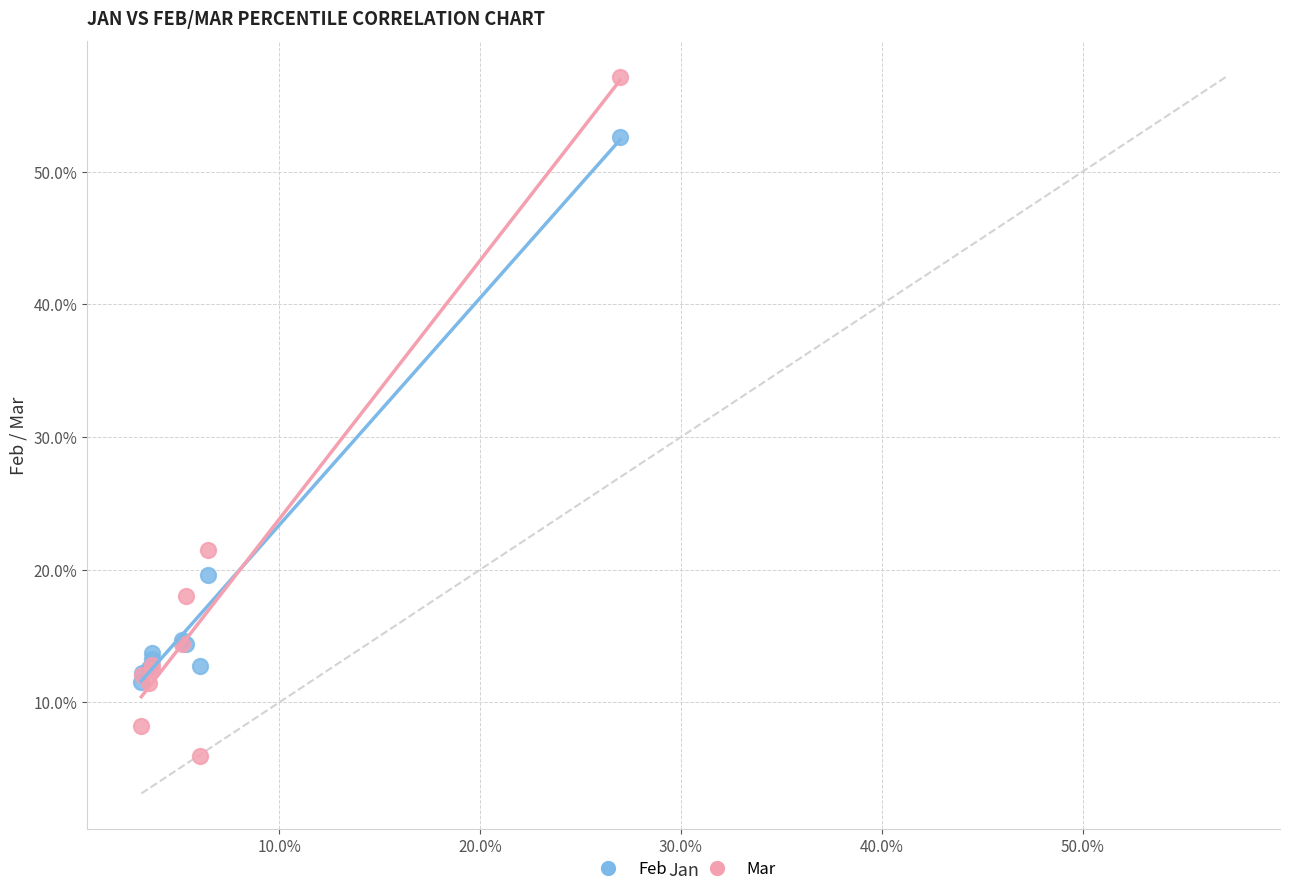

Which series has the largest Y range (max minus min)?

Mar